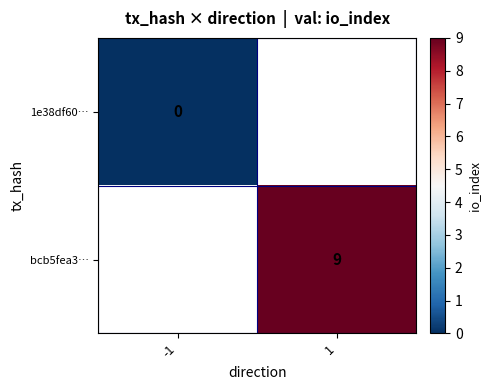

The value of bcb5fea3… at 1 is 3. True or false?

False